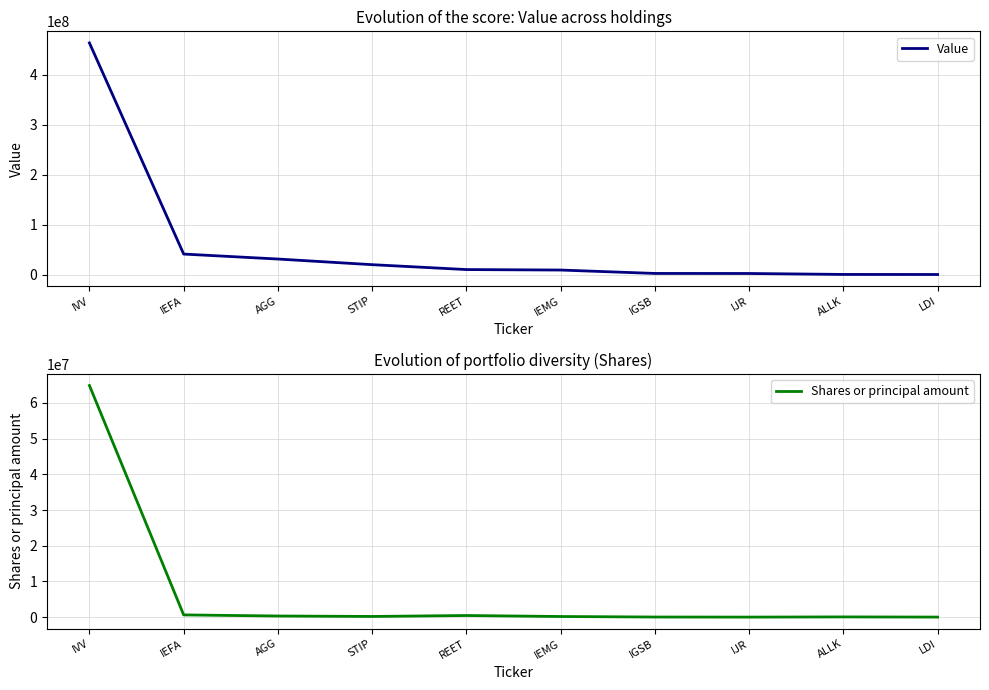

True or false: Shares or principal amount and Value cross at least once.

False